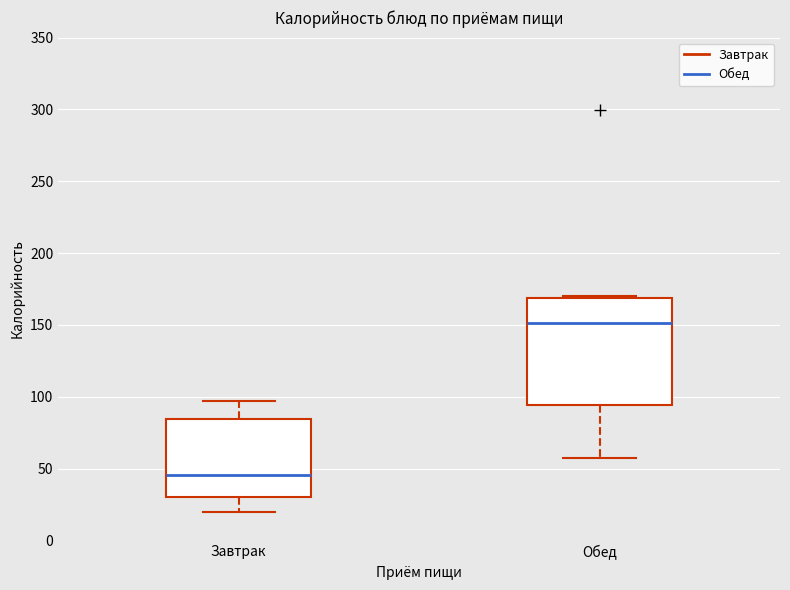

Reading left to right, transcribe this box plot: for each box, give where its median line is, the range the box spans, and where its two whiskers end, as read against the y-axis. The values are not printed on the chart, so give them approximately, as read against the axis.

Завтрак: median 45, box 30 to 85, whiskers 20 to 95
Обед: median 150, box 95 to 170, whiskers 60 to 170 (just above the box's upper edge)